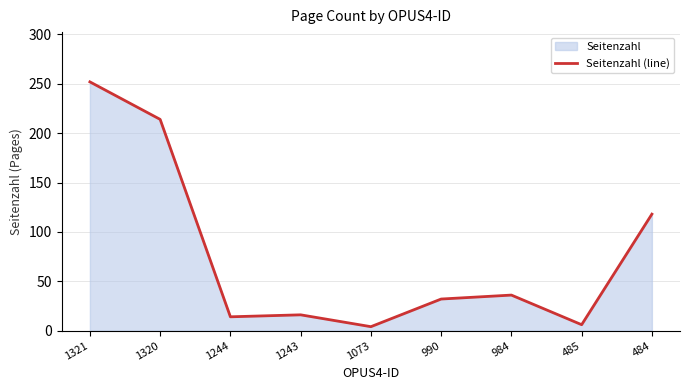

How many lines are shown in the chart?

1